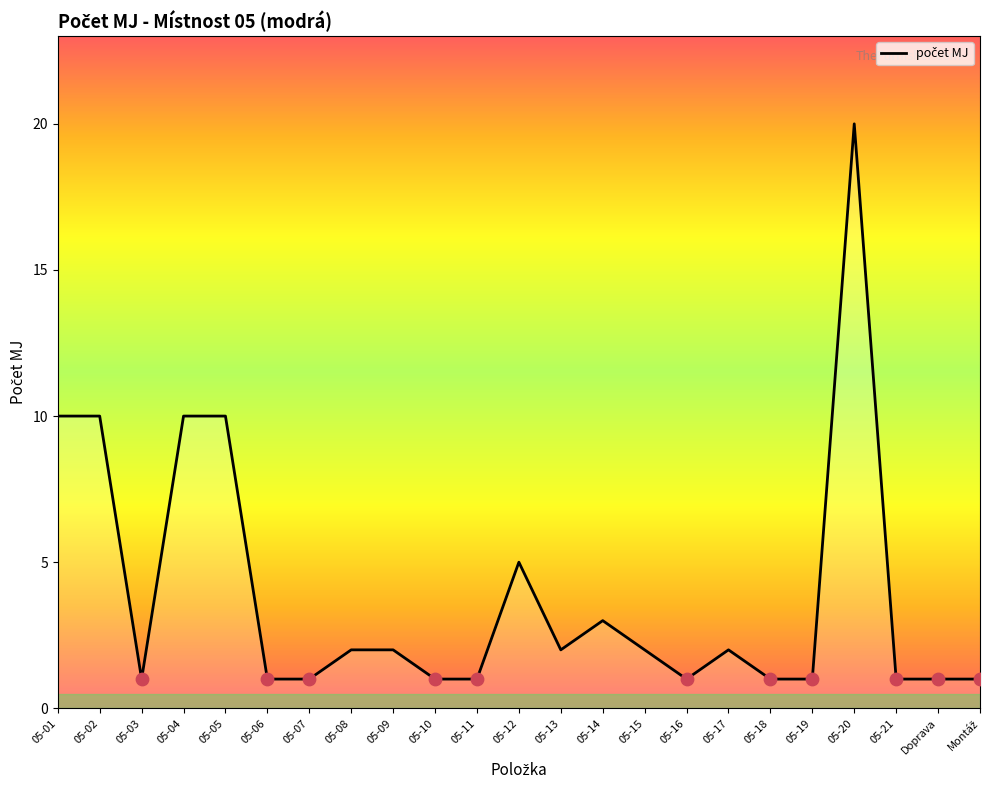

Between 05-21 and 05-15, which is larger?

05-15